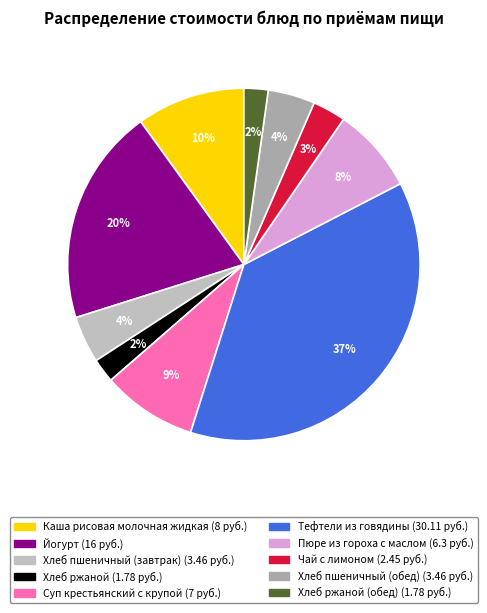

What is the smallest slice in the pie chart?

Хлеб ржаной